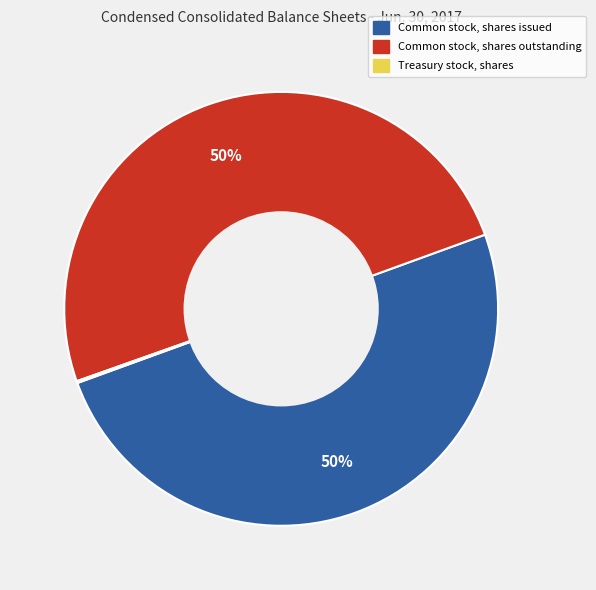

Is the sum of Common stock, shares issued and Common stock, shares outstanding greater than half?

Yes